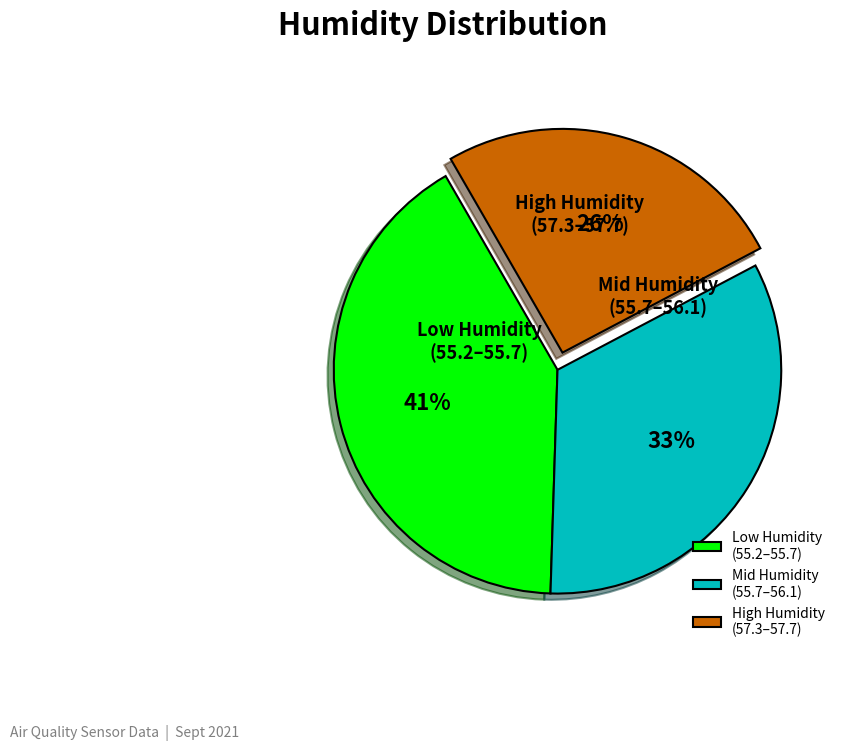

Does any single category account for the majority?

No